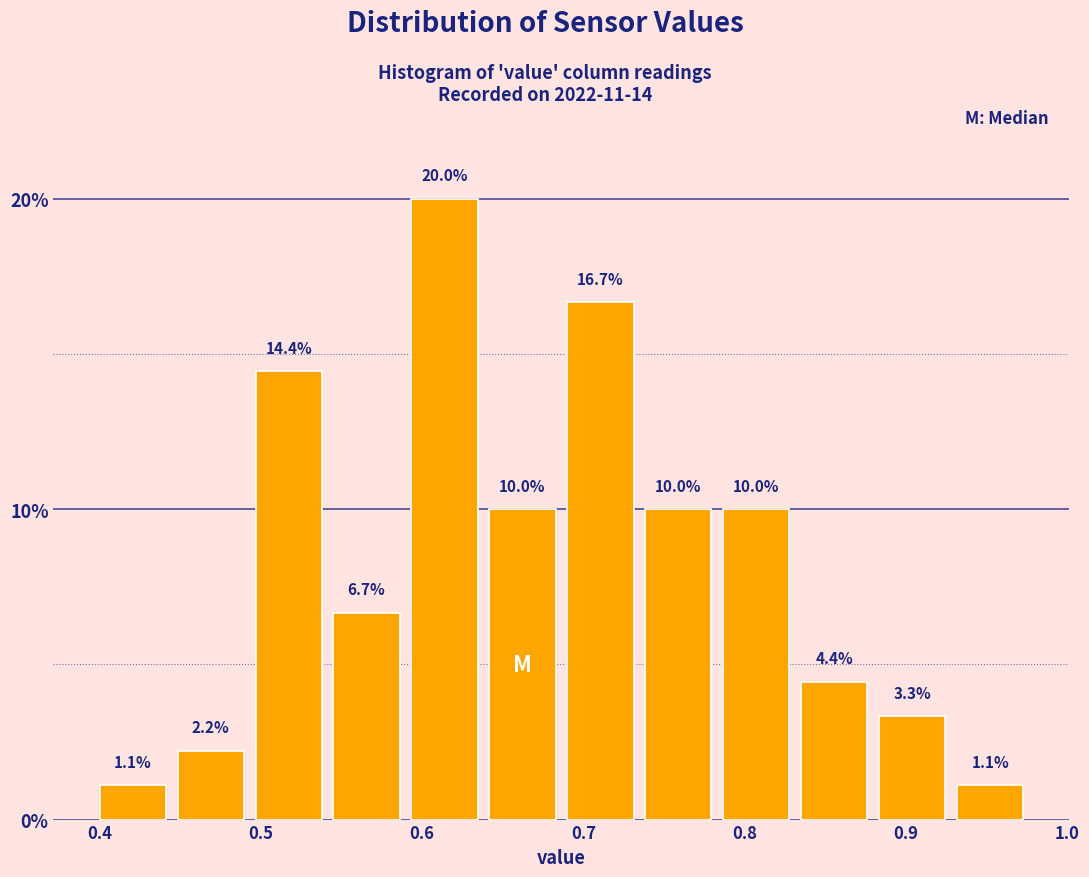

Reading left to right, list every bar in this chart as the range it spans on the x-axis followed by its height. The bar edges are not printed on the chart, so give them approximately, as read against the axis.

0.40 to 0.45: 1.1
0.45 to 0.50: 2.2
0.50 to 0.55: 14.4
0.55 to 0.59: 6.7
0.59 to 0.64: 20.0
0.64 to 0.69: 10.0
0.69 to 0.74: 16.7
0.74 to 0.79: 10.0
0.79 to 0.84: 10.0
0.84 to 0.88: 4.4
0.88 to 0.93: 3.3
0.93 to 0.98: 1.1